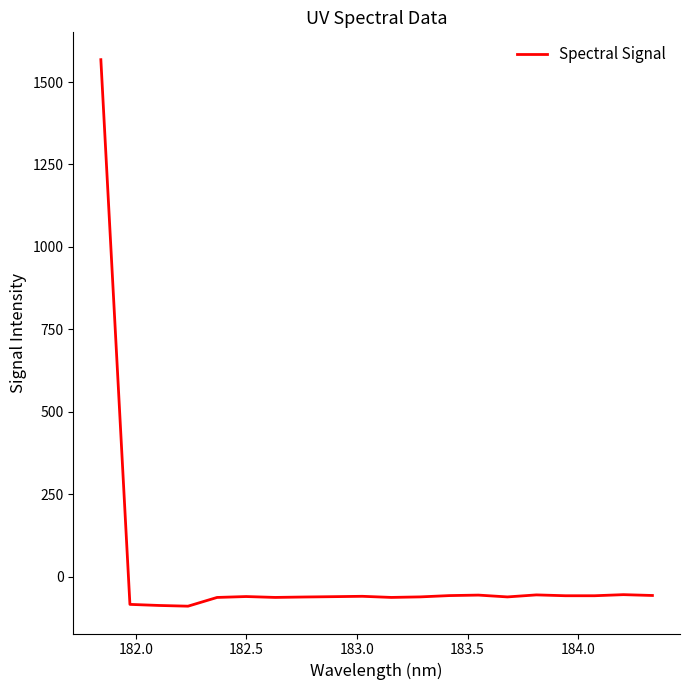

What is the difference between the maximum and minimum values?

1656.9